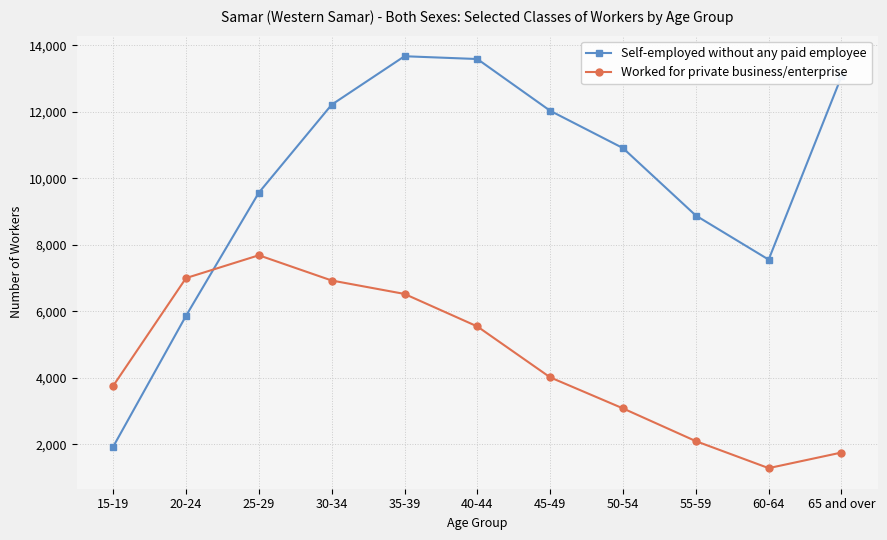

Which series has the largest total across all categories?

Self-employed without any paid employee